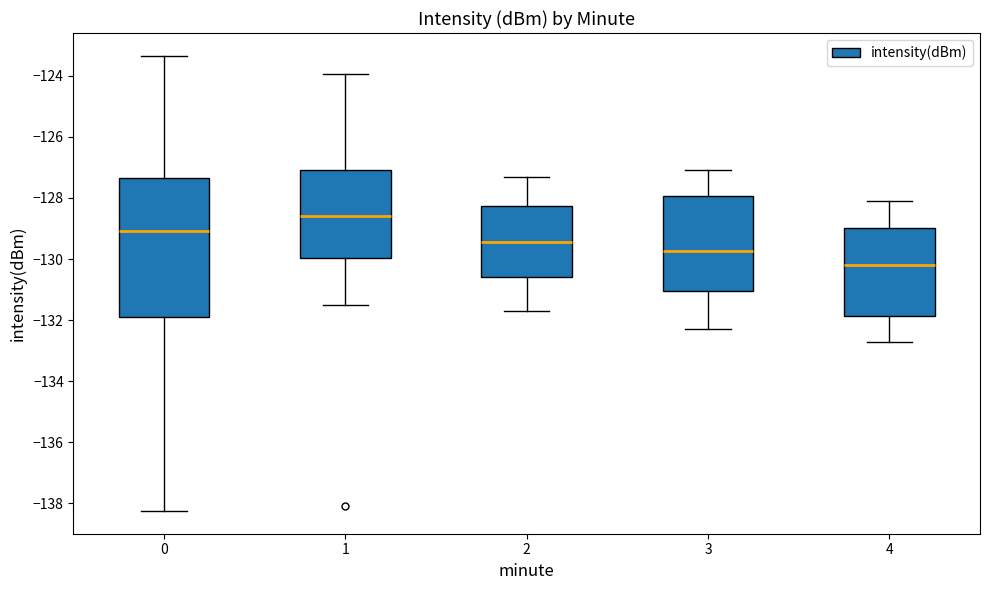

Where does the upper whisker of the box at x = 3 end on the y-axis? The values are not printed on the chart, so give them approximately, as read against the axis.

-127.0